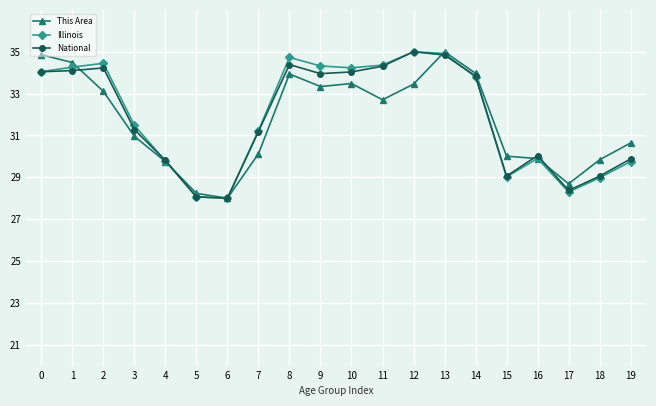

What is the value of the This Area point at the 20th from the left?

30.6